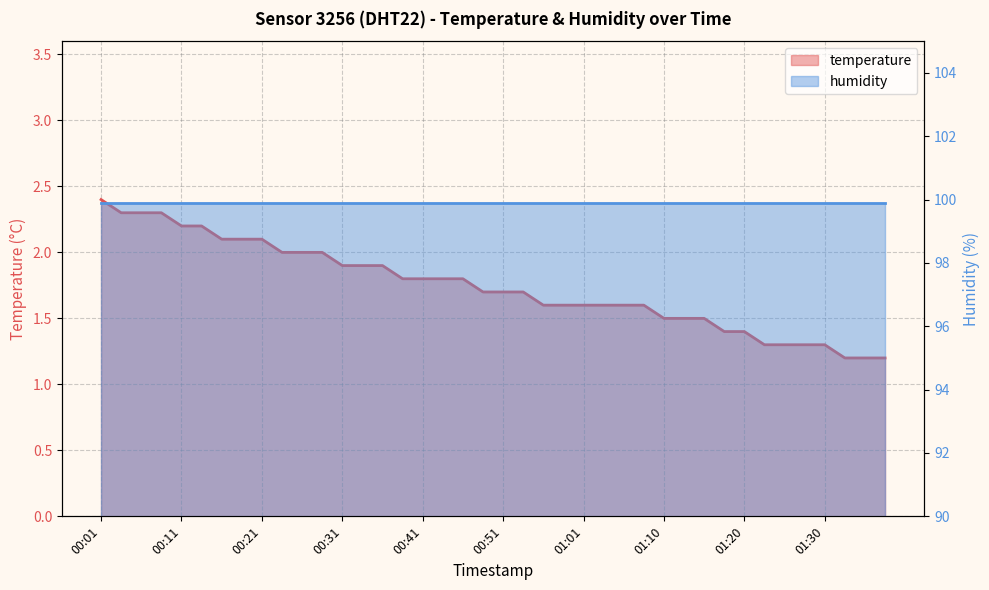

Which category has the highest value across all series?

00:01